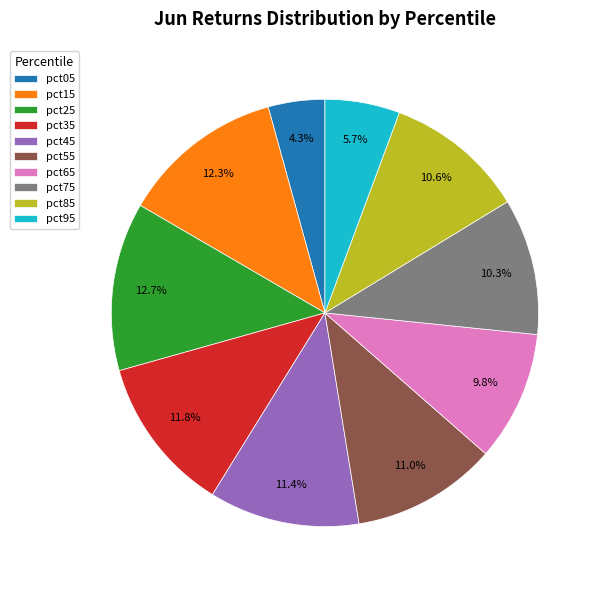

Is there any slice that represents more than half of the pie?

No